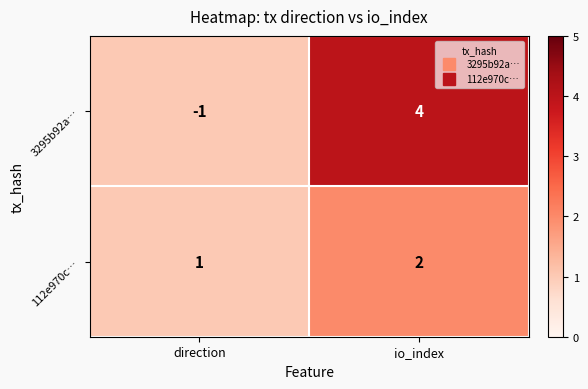

How many negative values does the 3295b92a… series have?

1